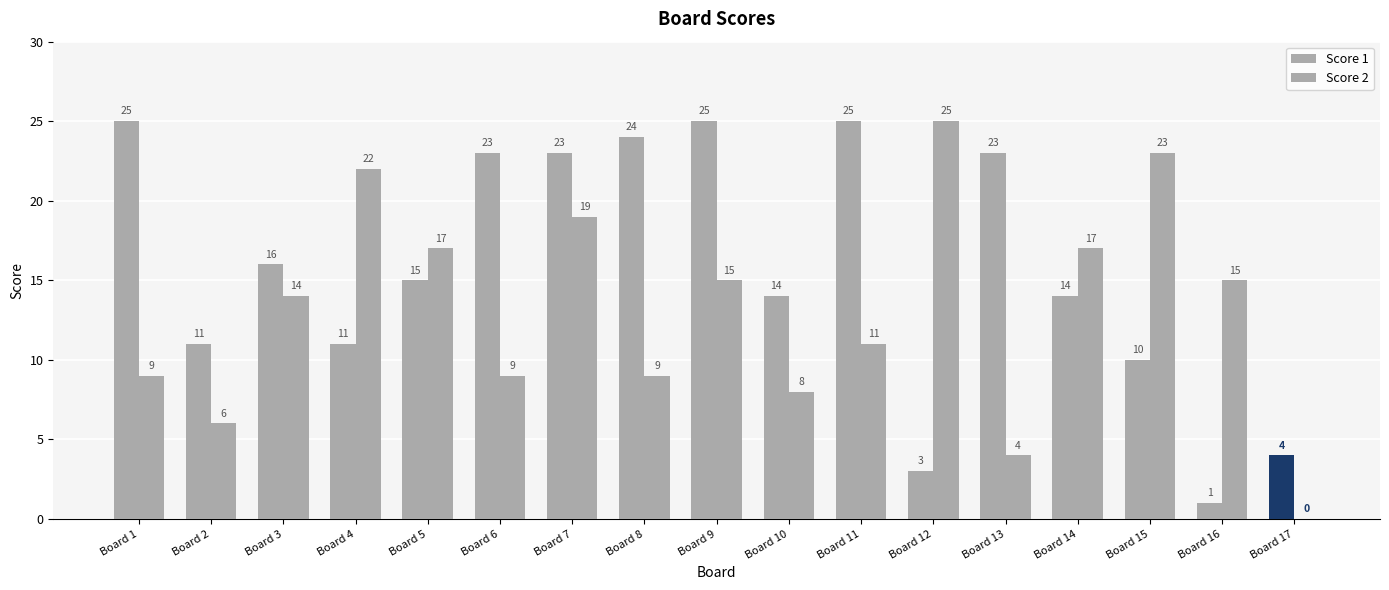

What is the average value of the Score 2 series?

13